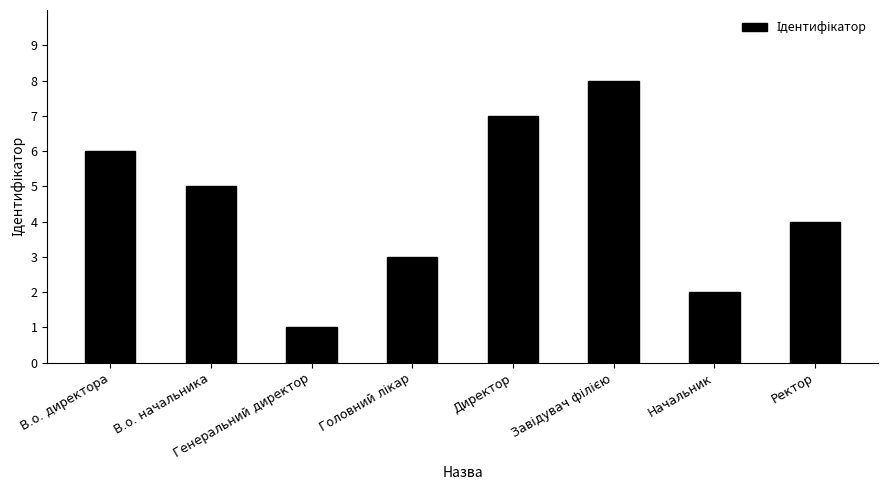

What is the minimum value shown in the chart?

1